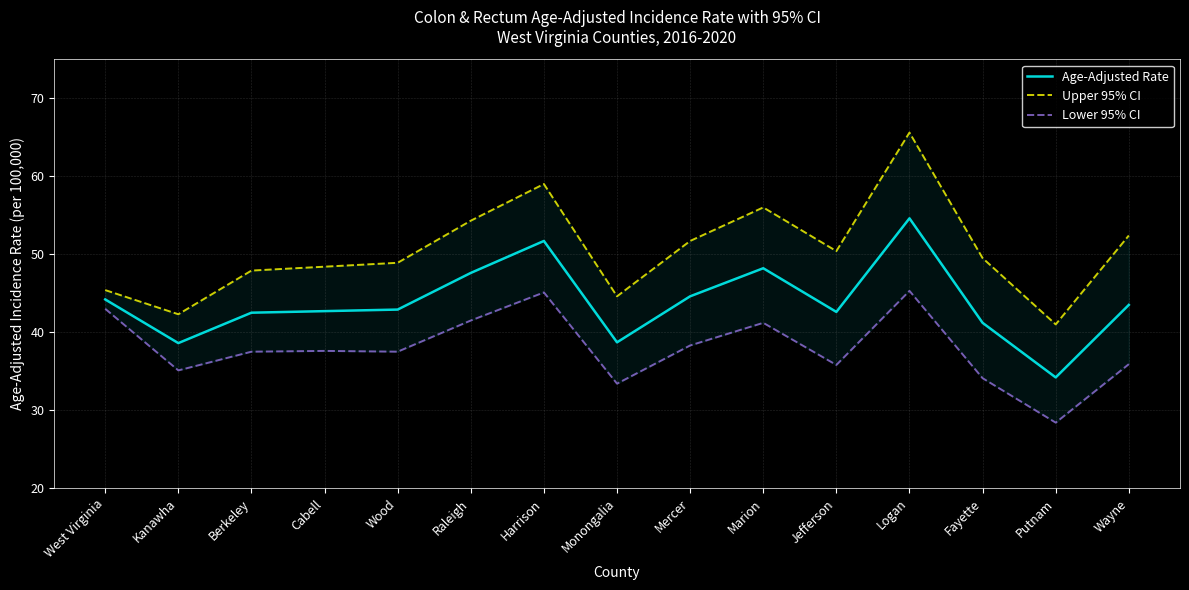

How many interior local peaks does the Age-Adjusted Rate series have?

3